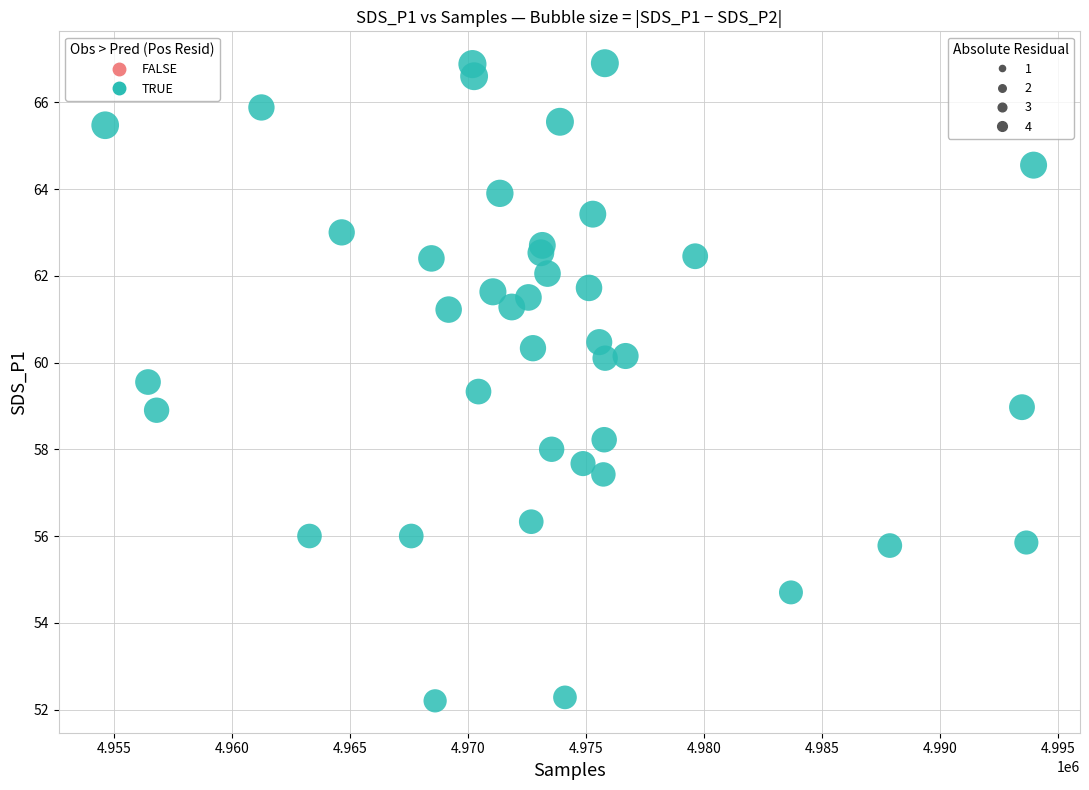

What is the range of Y values (max minus min)?

14.7